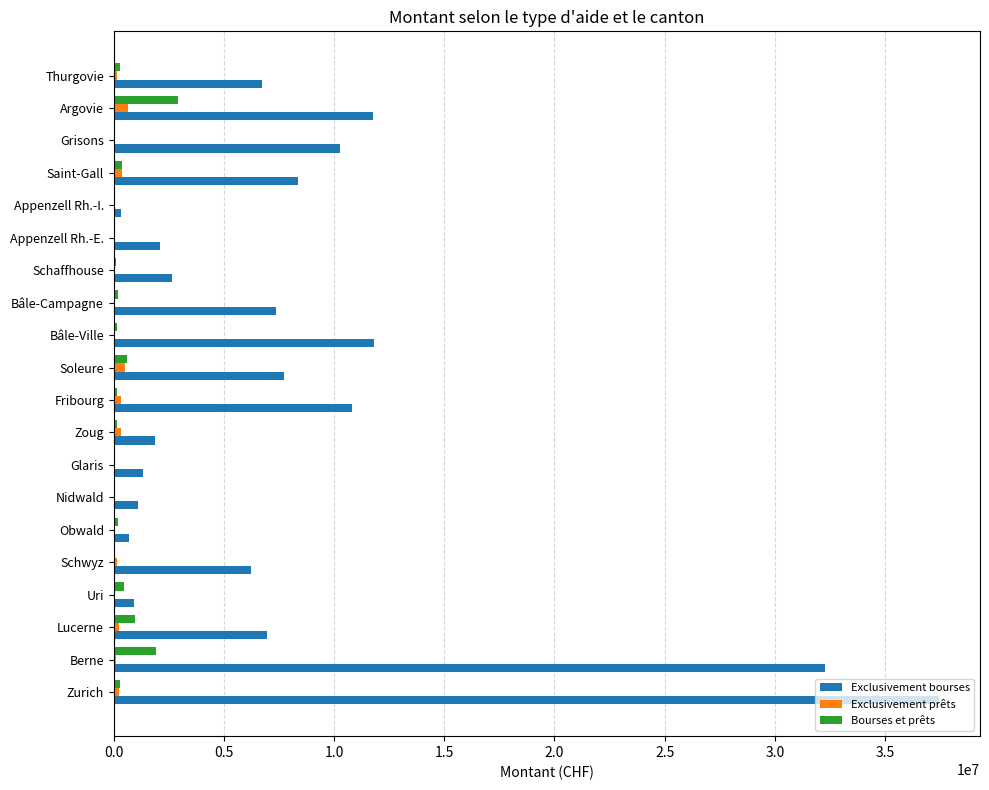

True or false: Exclusivement bourses has a value of 10069772 at Bâle-Campagne.

False